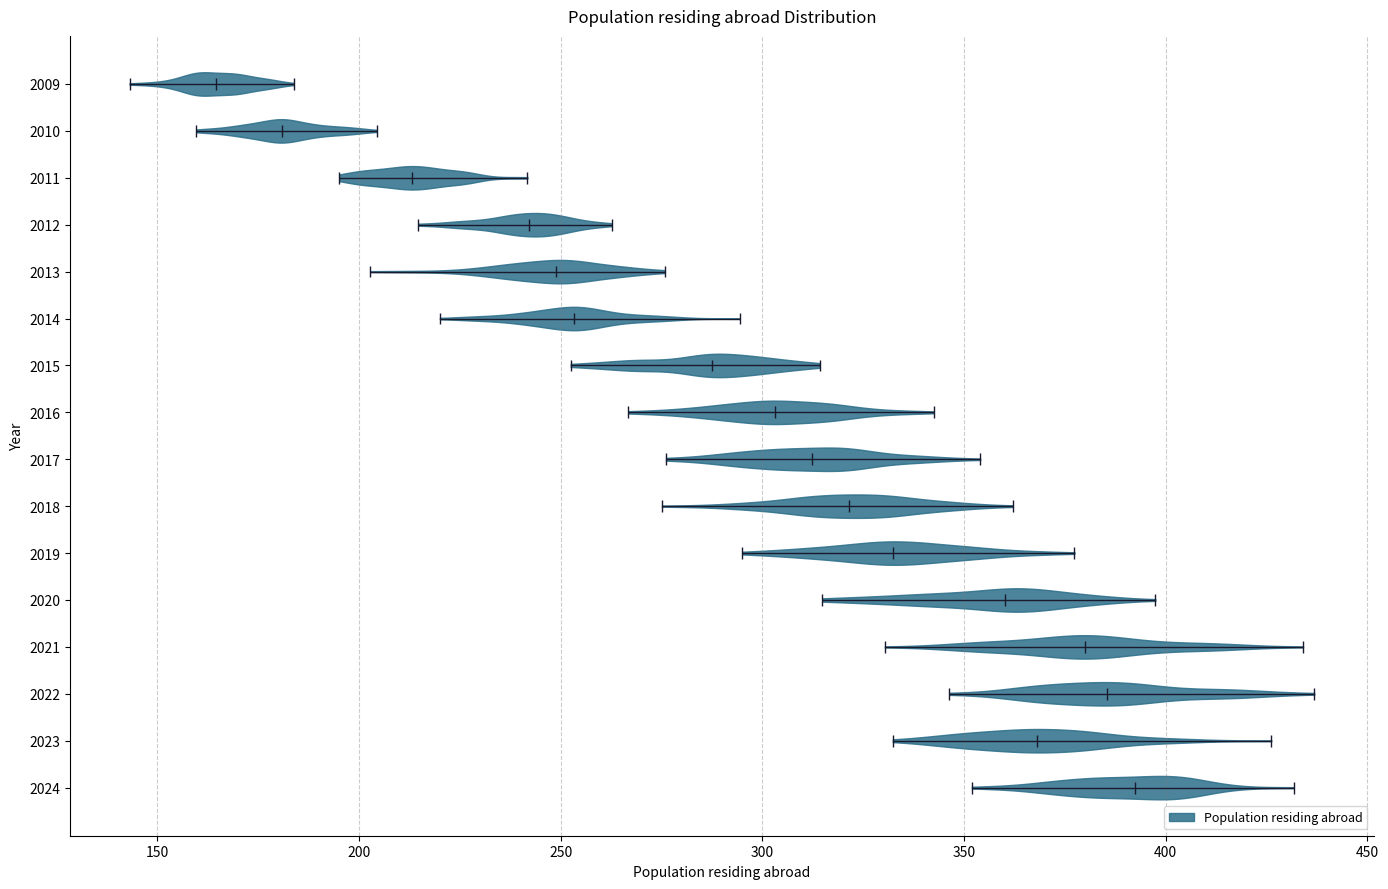

Which violin has the furthest to the right median line?

2024